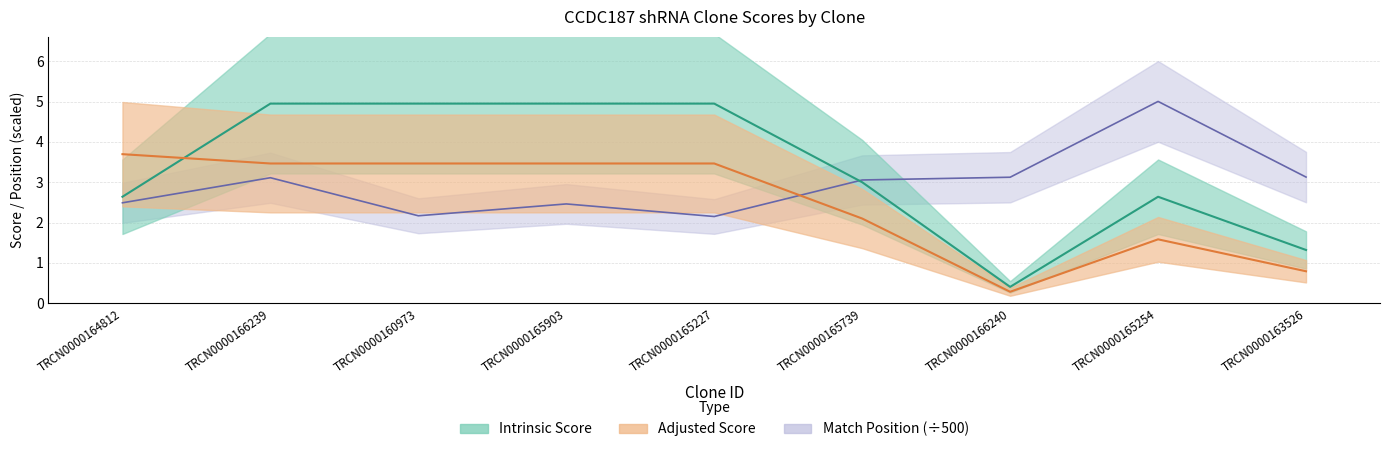

Which label corresponds to the largest value in the chart?

TRCN0000165254